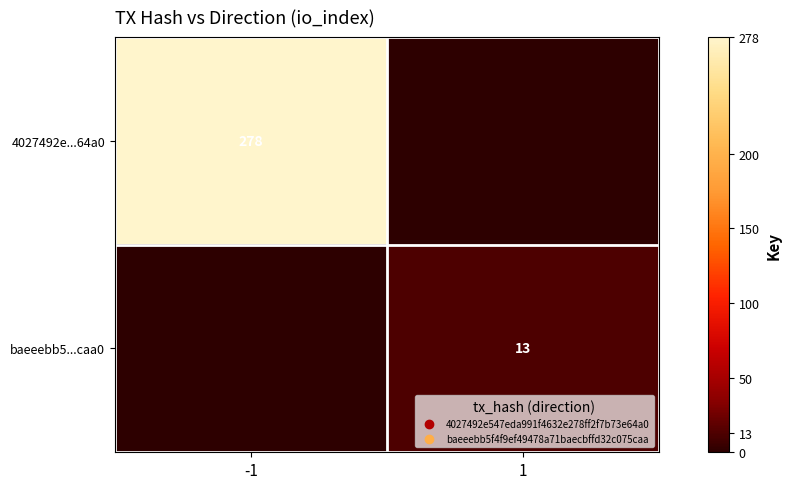

Is it true that 4027492e...64a0 equals 418 at -1?

False